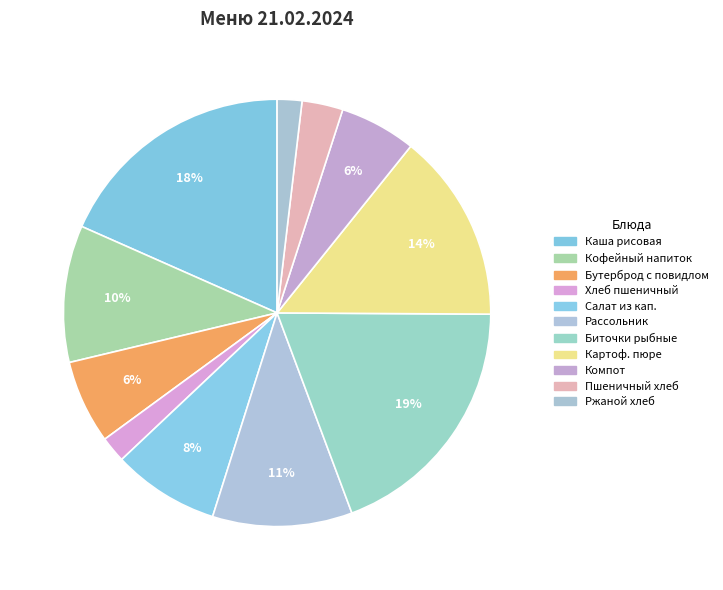

To the nearest percent, what is the average slice percentage?

9%